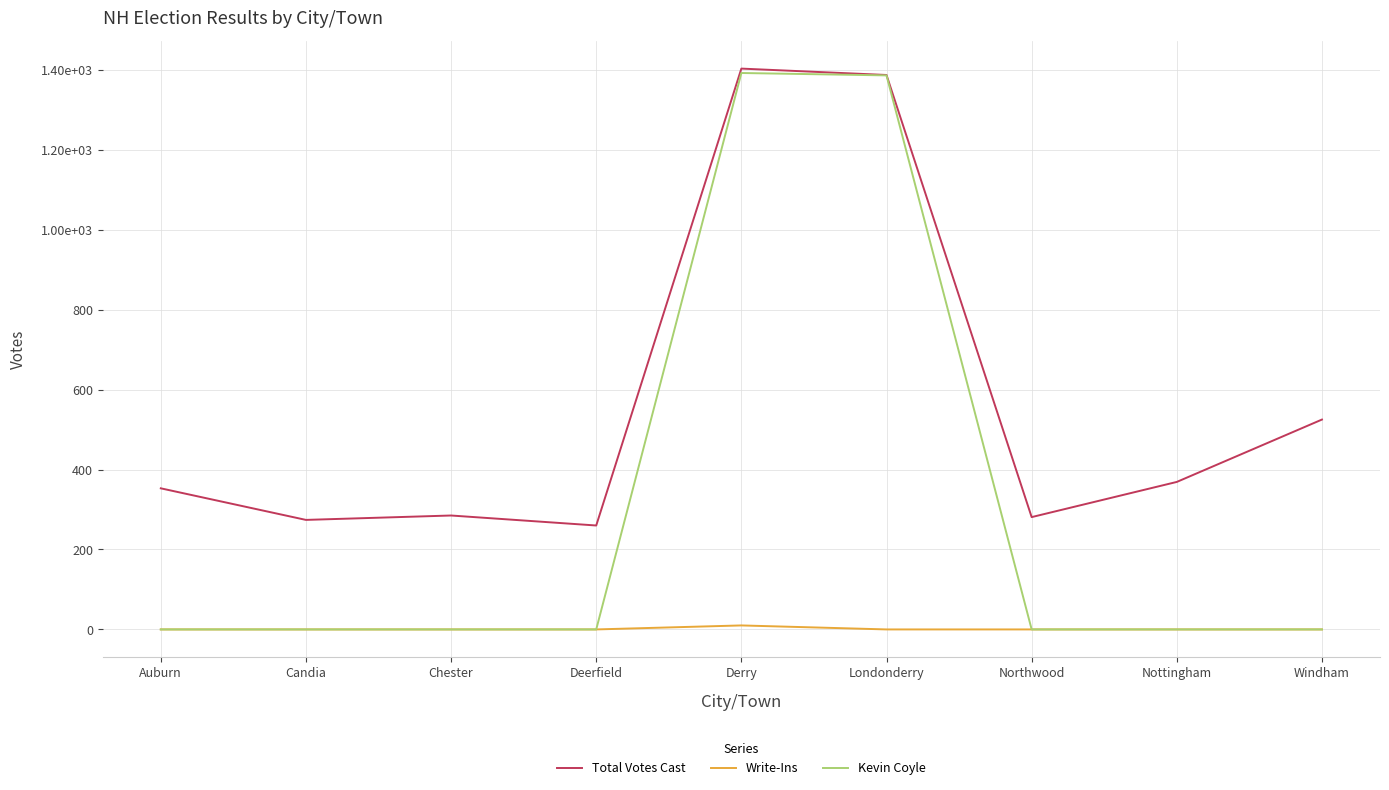

What is the label of the 1st point from the right?

Windham